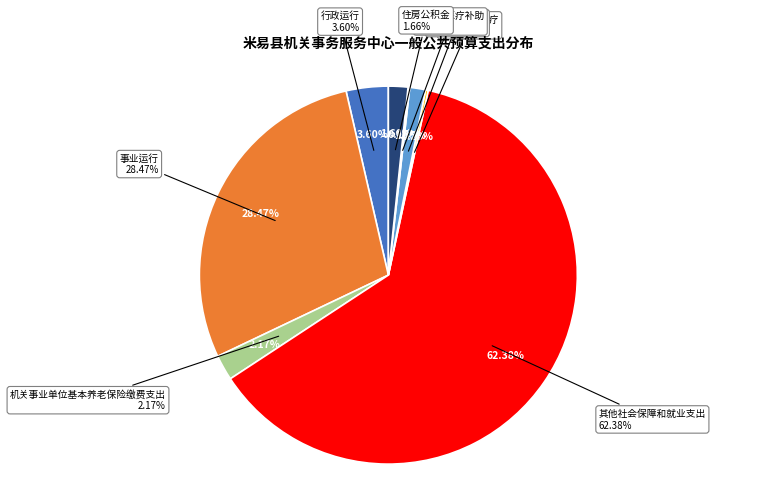

Which has a higher value, 行政运行 or 事业单位医疗?

行政运行